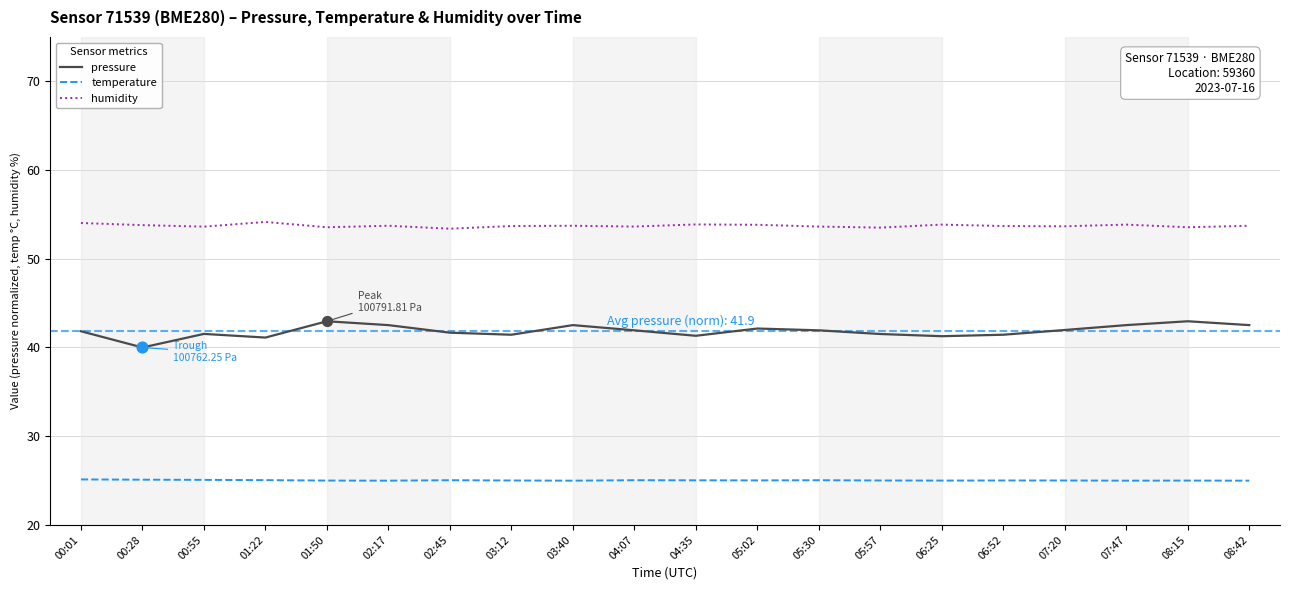

Which series has the largest range (max minus min)?

pressure